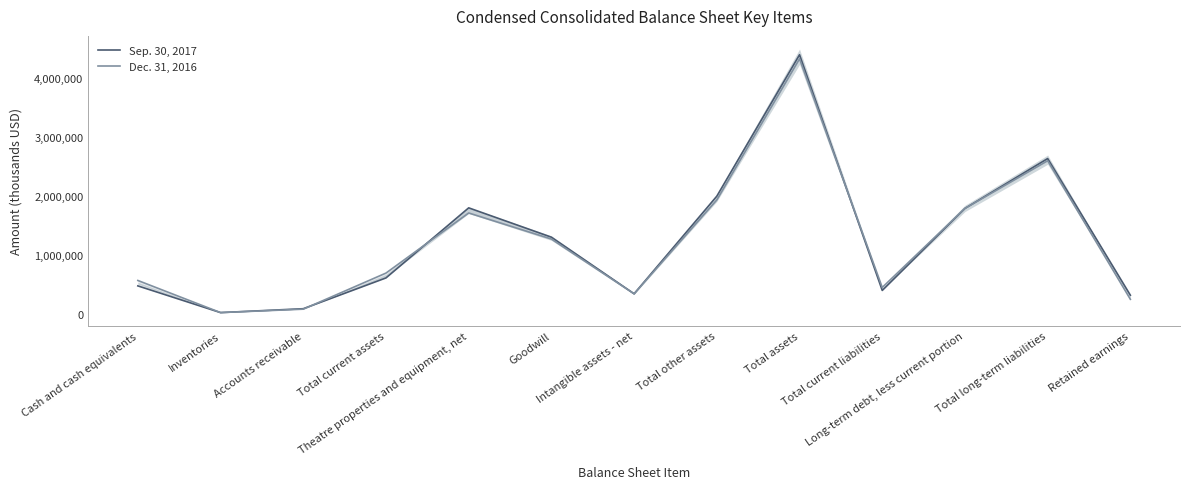

How many interior local peaks does the Dec. 31, 2016 series have?

3